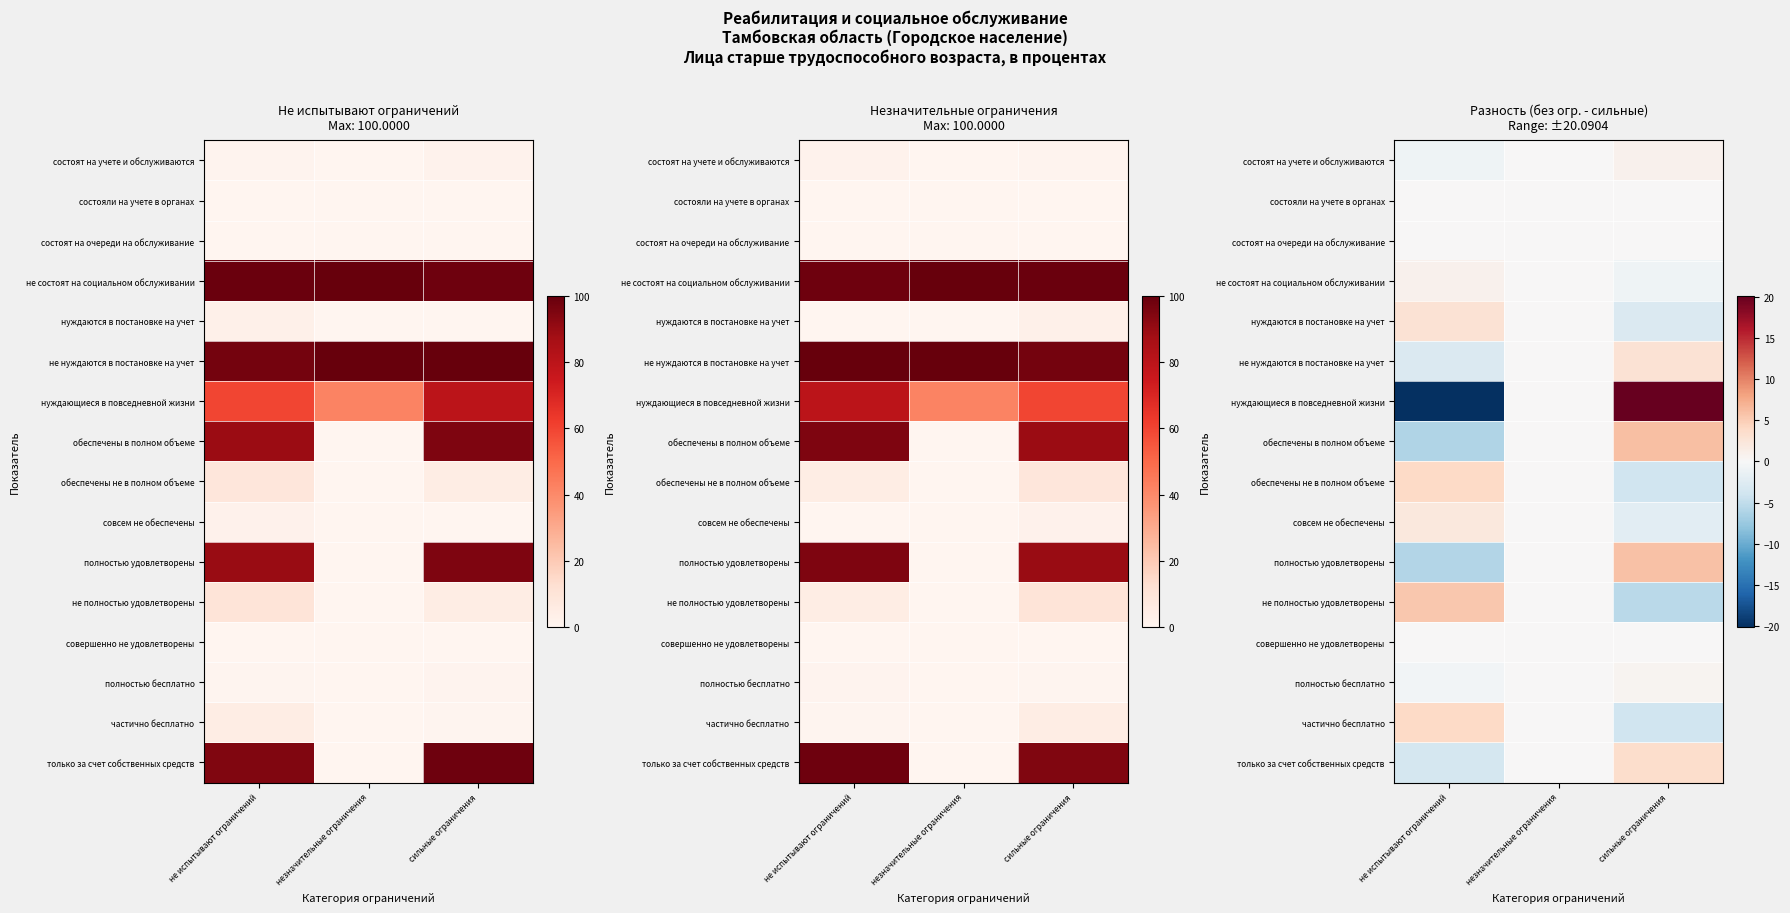

At сильные ограничения, list the series in order from largest to smallest.

нуждающиеся в повседневной жизни, обеспечены в полном объеме, полностью удовлетворены, только за счет собственных средств, не нуждаются в постановке на учет, состоят на учете и обслуживаются, полностью бесплатно, состояли на учете в органах, состоят на очереди на обслуживание, совершенно не удовлетворены, не состоят на социальном обслуживании, совсем не обеспечены, нуждаются в постановке на учет, обеспечены не в полном объеме, частично бесплатно, не полностью удовлетворены